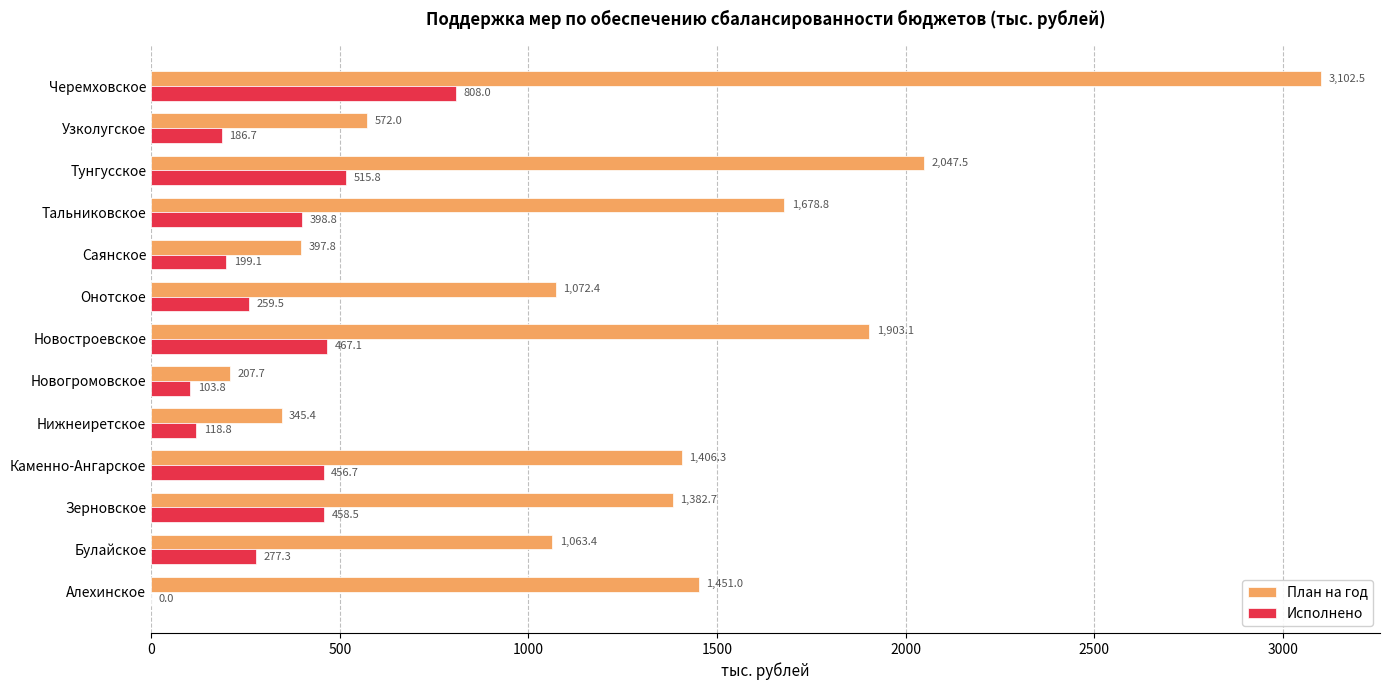

Between Новогромовское and Черемховское, which series saw the biggest shift?

План на год